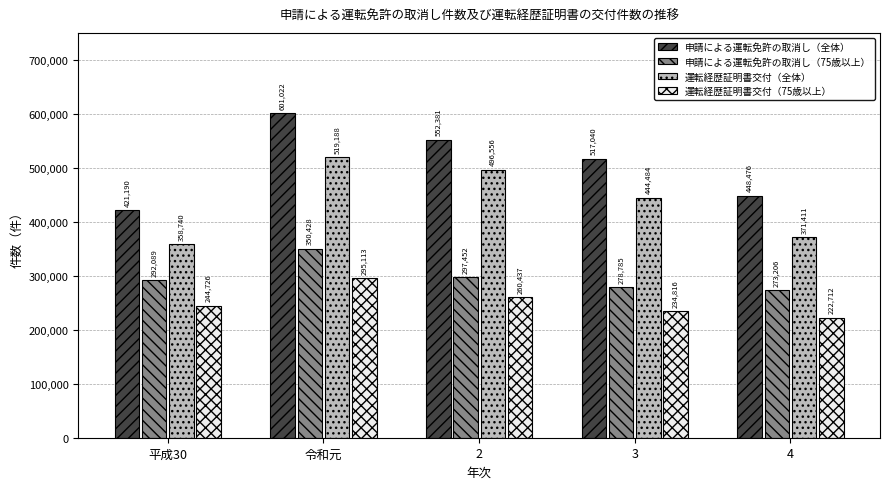

Are the bars grouped side by side (vs. stacked)?

Yes